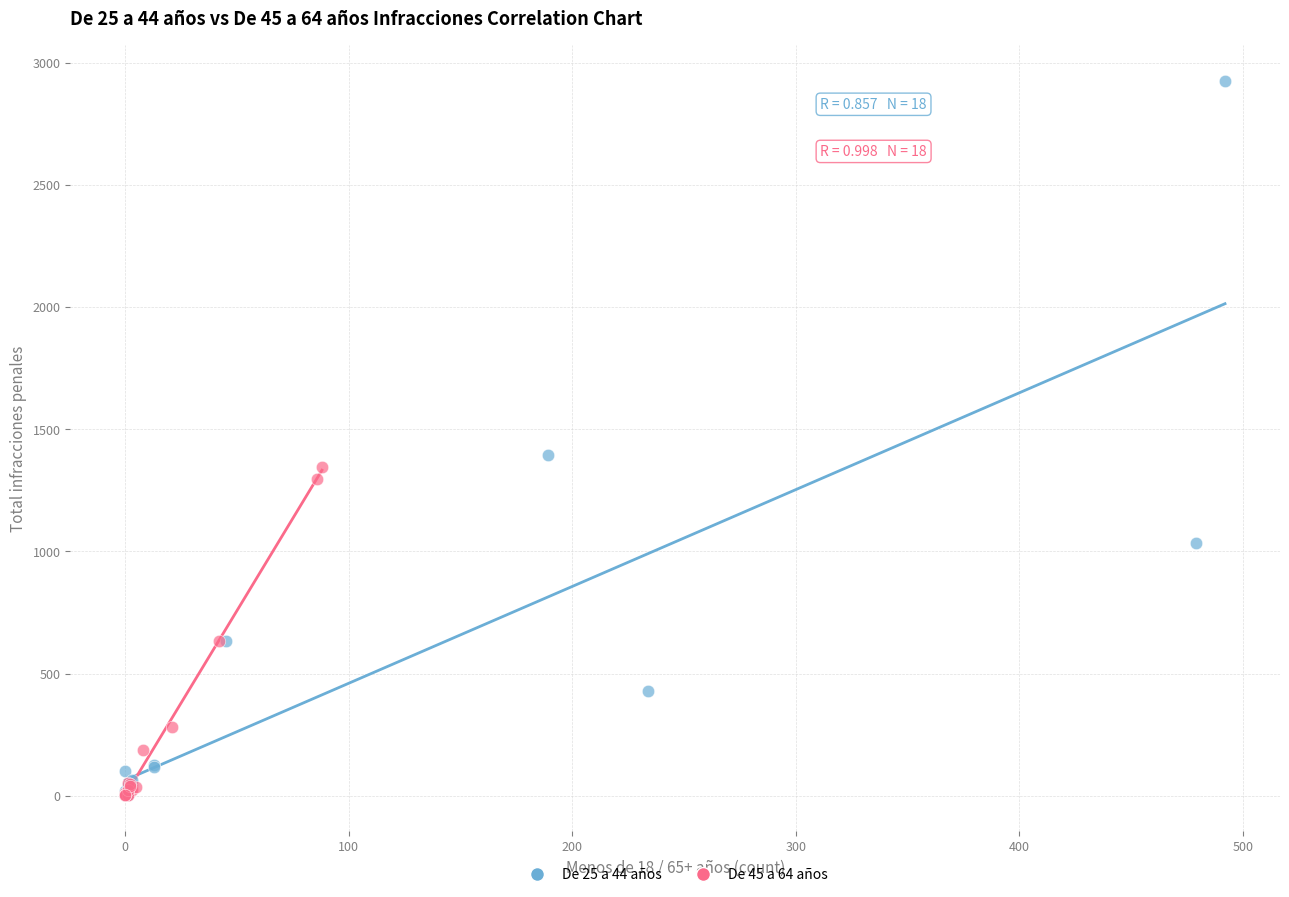

Which series contains the highest Y value?

De 25 a 44 años